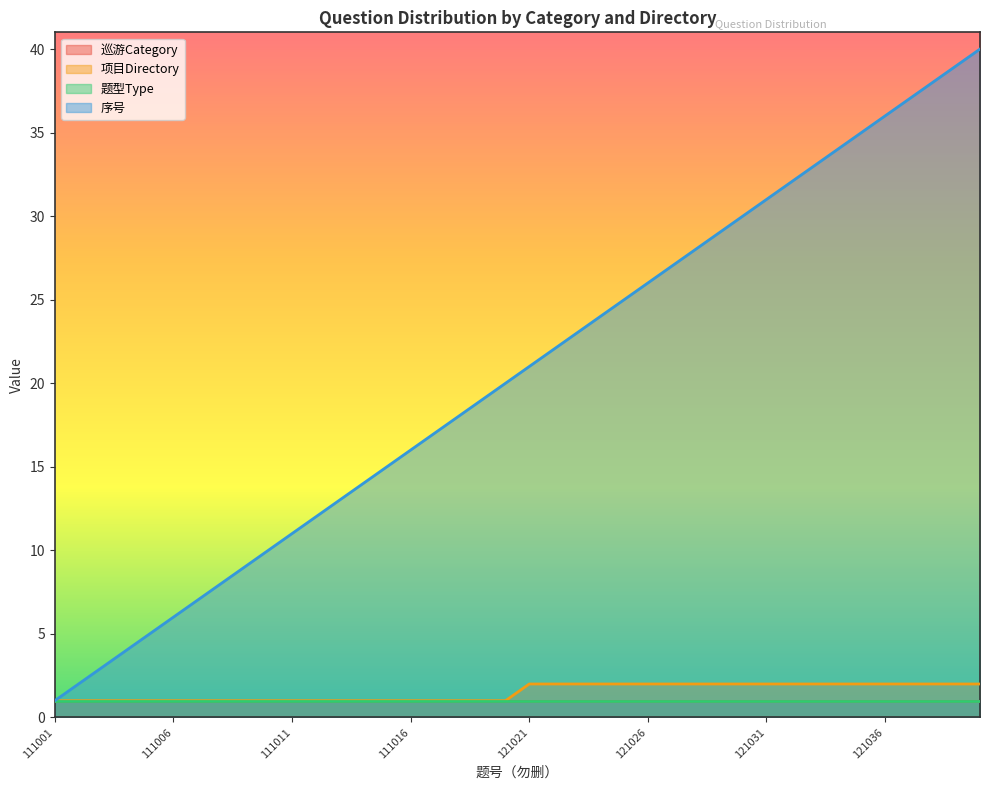

What is the value of the 项目Directory point at the 38th from the left?

2